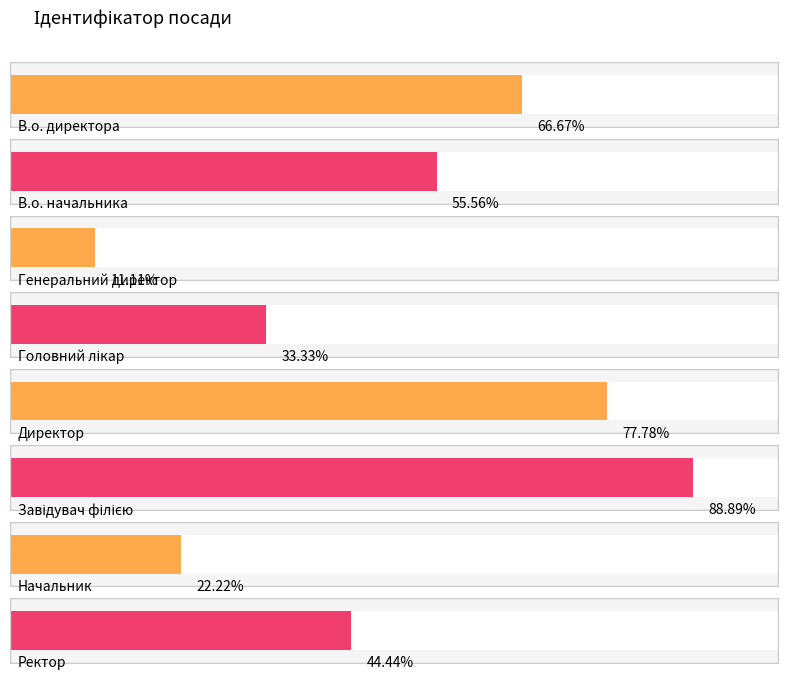

Where does the data first go above 5?

В.о. директора